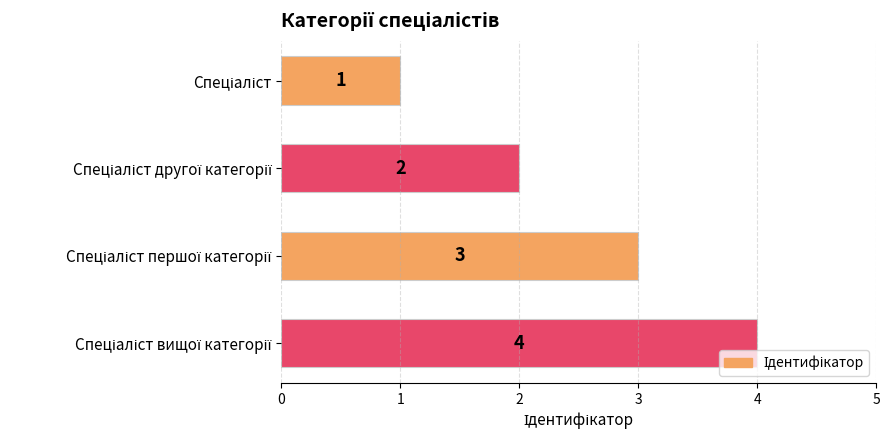

Count the values in the range 2 to 4.

3